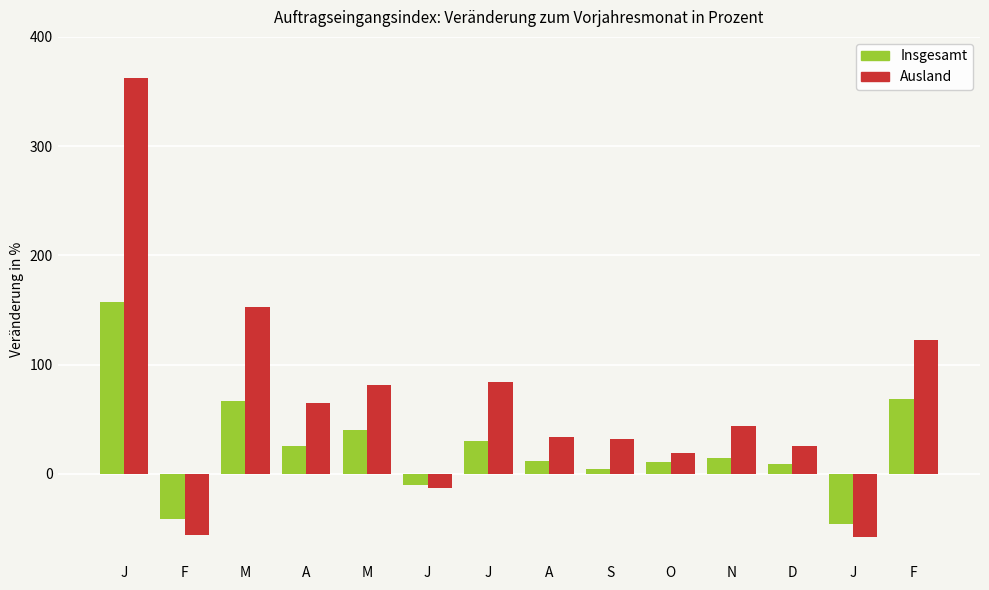

How many positive values does the Insgesamt series have?

11